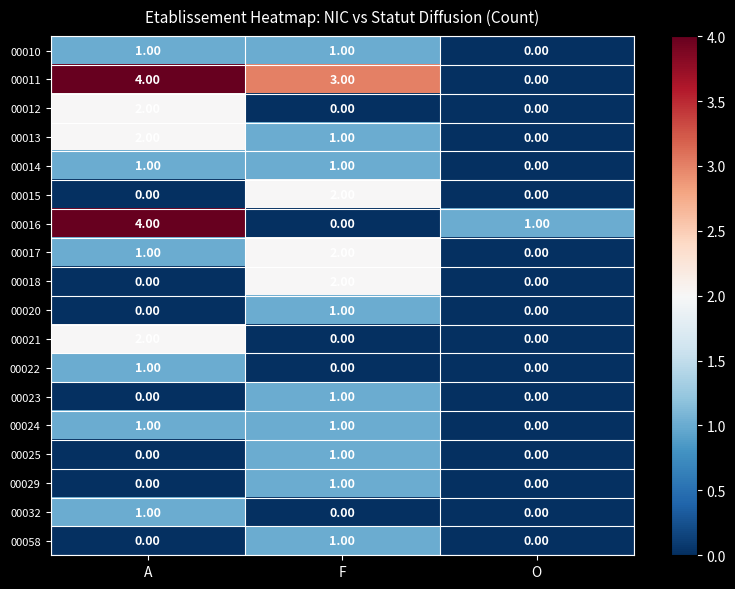

How many values in 00010 are above zero?

2